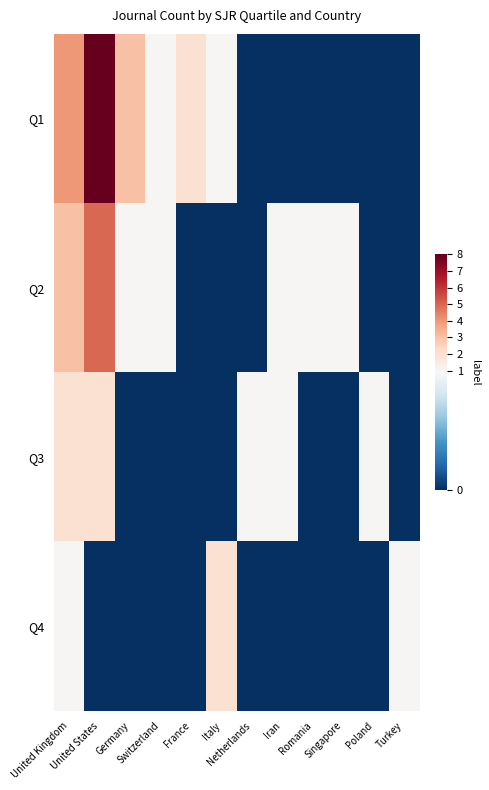

Reading left to right, transcribe all the data shown in this chart.

Q1: United Kingdom=4	United States=8	Germany=3	Switzerland=1	France=2	Italy=1	Netherlands=0	Iran=0	Romania=0	Singapore=0	Poland=0	Turkey=0
Q2: United Kingdom=3	United States=5	Germany=1	Switzerland=1	France=0	Italy=0	Netherlands=0	Iran=1	Romania=1	Singapore=1	Poland=0	Turkey=0
Q3: United Kingdom=2	United States=2	Germany=0	Switzerland=0	France=0	Italy=0	Netherlands=1	Iran=1	Romania=0	Singapore=0	Poland=1	Turkey=0
Q4: United Kingdom=1	United States=0	Germany=0	Switzerland=0	France=0	Italy=2	Netherlands=0	Iran=0	Romania=0	Singapore=0	Poland=0	Turkey=1